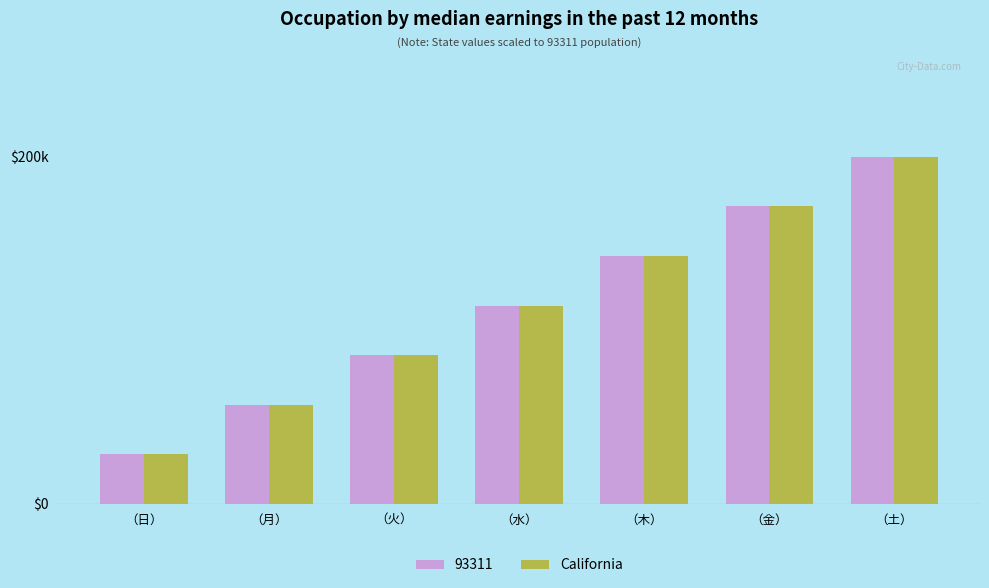

Between （木） and （火）, which is larger?

（木）